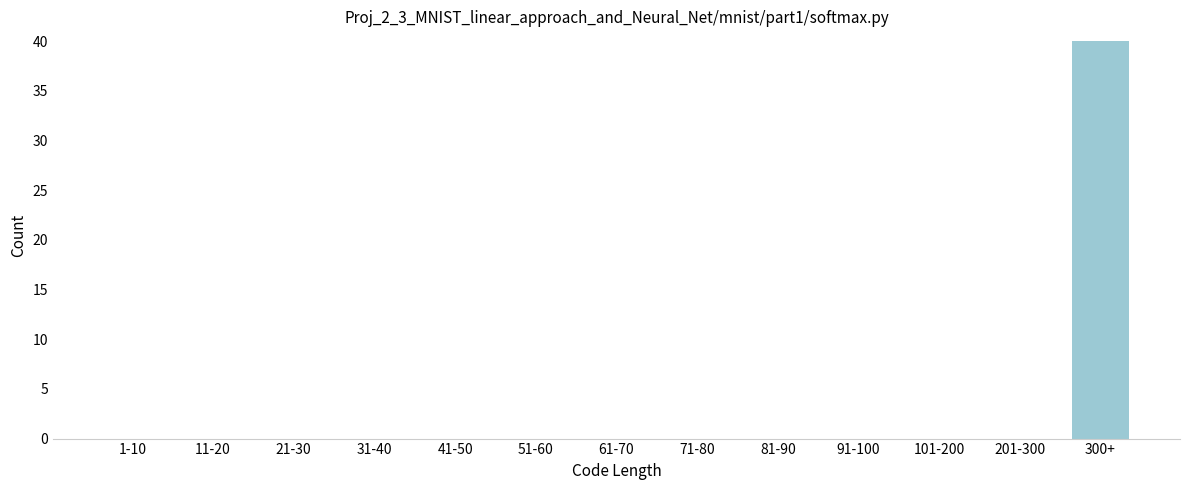

Reading left to right, extract all data points from this chart.

1-10=0	11-20=0	21-30=0	31-40=0	41-50=0	51-60=0	61-70=0	71-80=0	81-90=0	91-100=0	101-200=0	201-300=0	300+=40